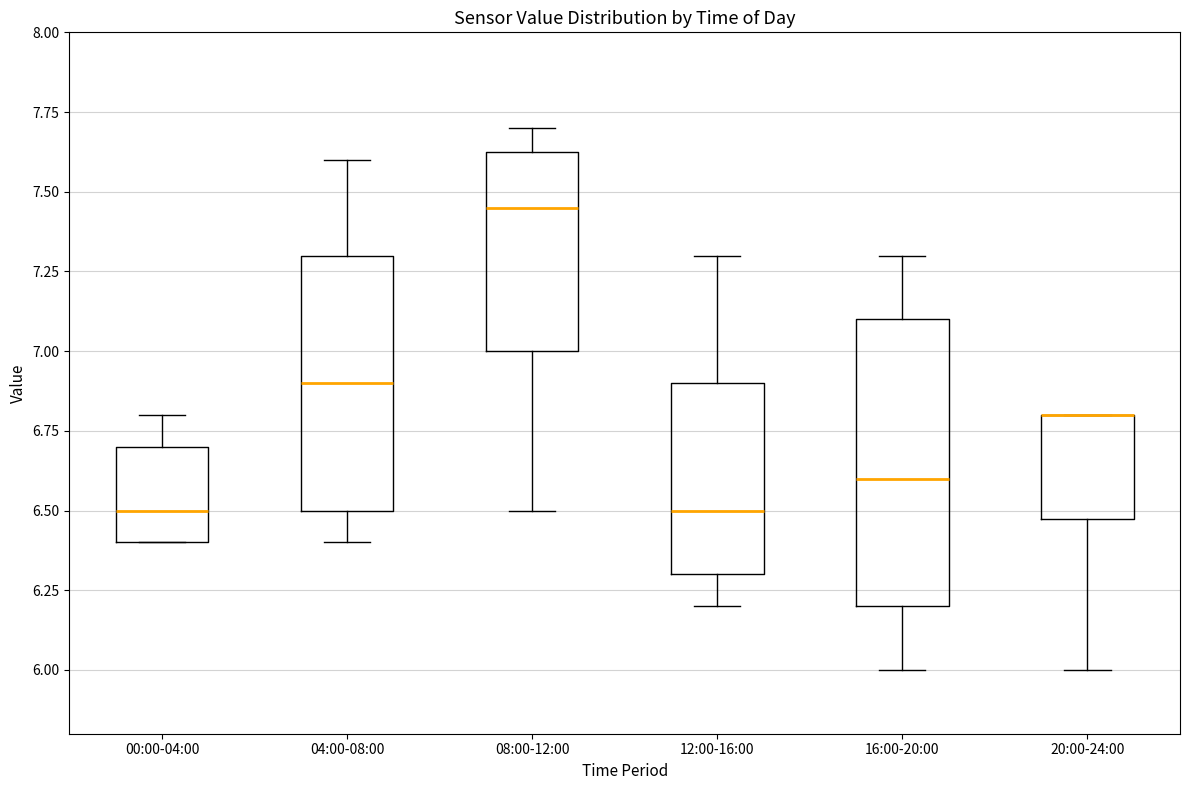

Where does the median line of the box for 04:00-08:00 sit on the y-axis? The values are not printed on the chart, so give them approximately, as read against the axis.

6.90